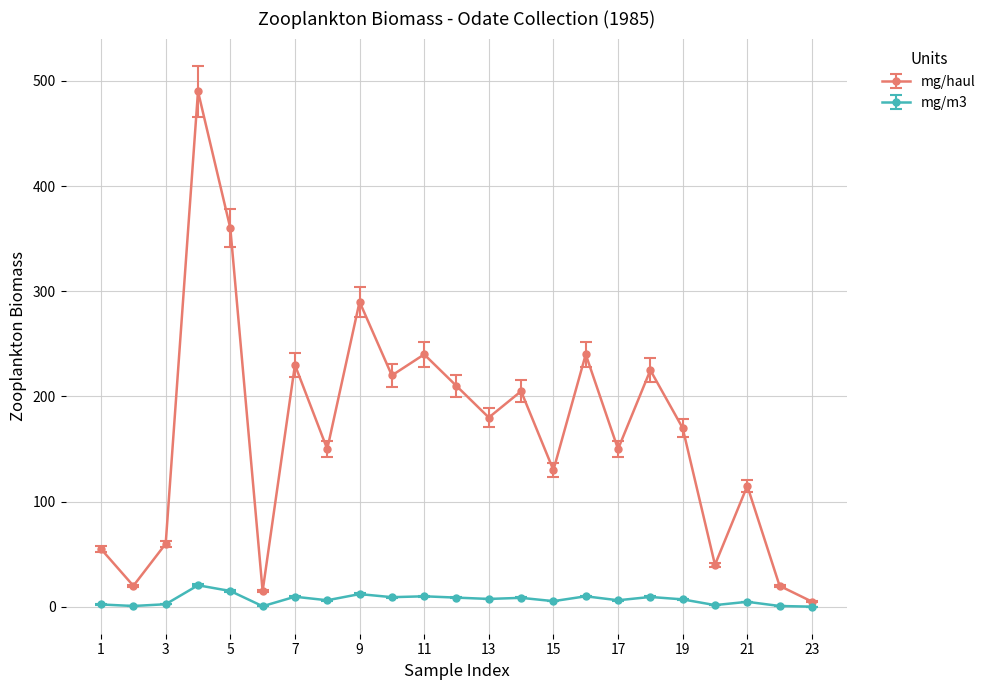

True or false: mg/haul and mg/m3 cross at least once.

False